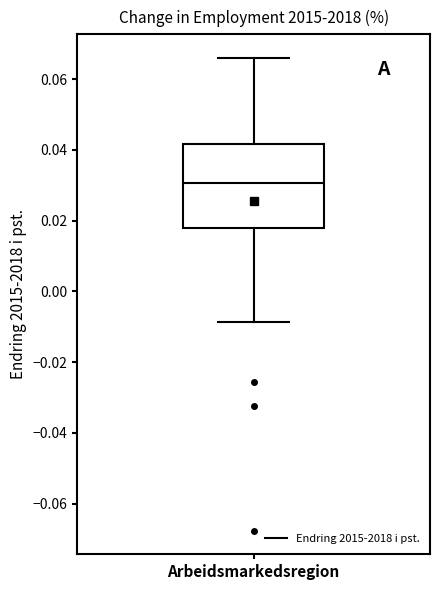

Read this box plot against the y-axis: the position of the median line, the range covered by the box, and the ends of both whiskers. The values are not printed on the chart, so give them approximately, as read against the axis.

median 0.030, box 0.018 to 0.042, whiskers -0.008 to 0.066